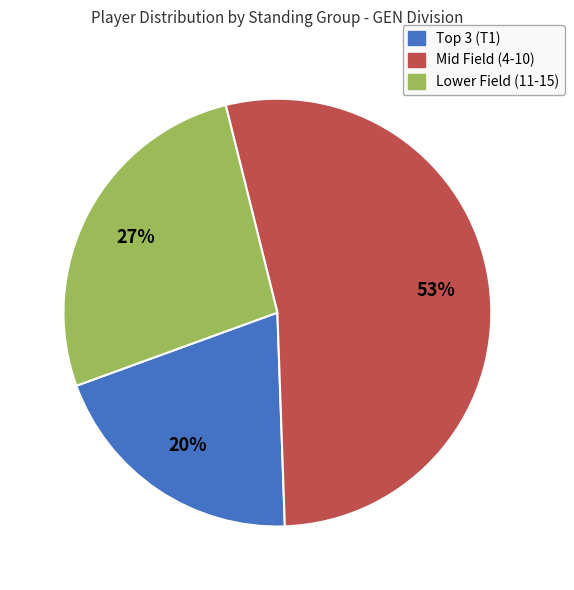

How many slices are in this pie chart?

3